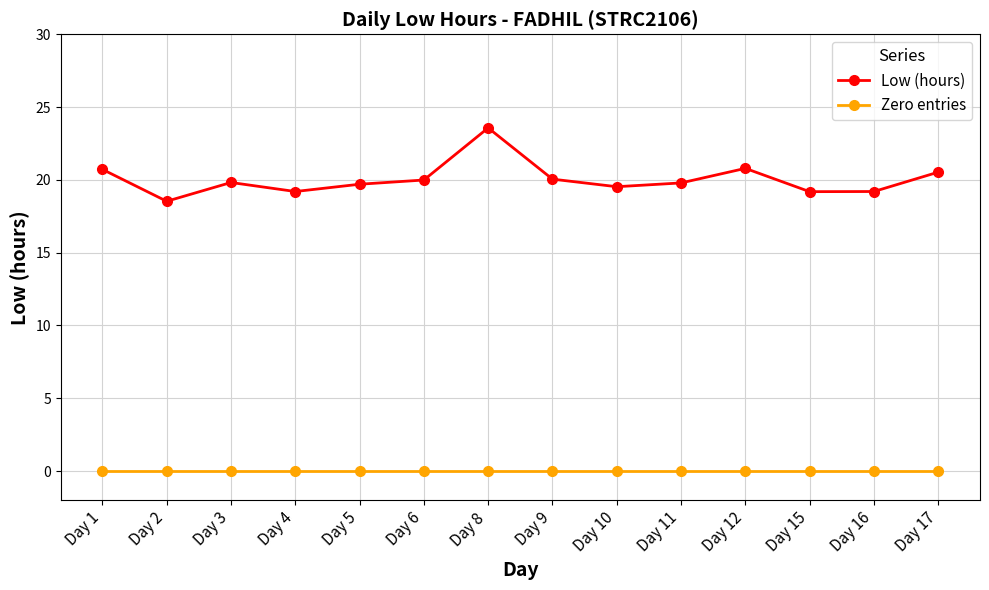

Rank the series by their average value, from lowest to highest.

Zero entries, Low (hours)